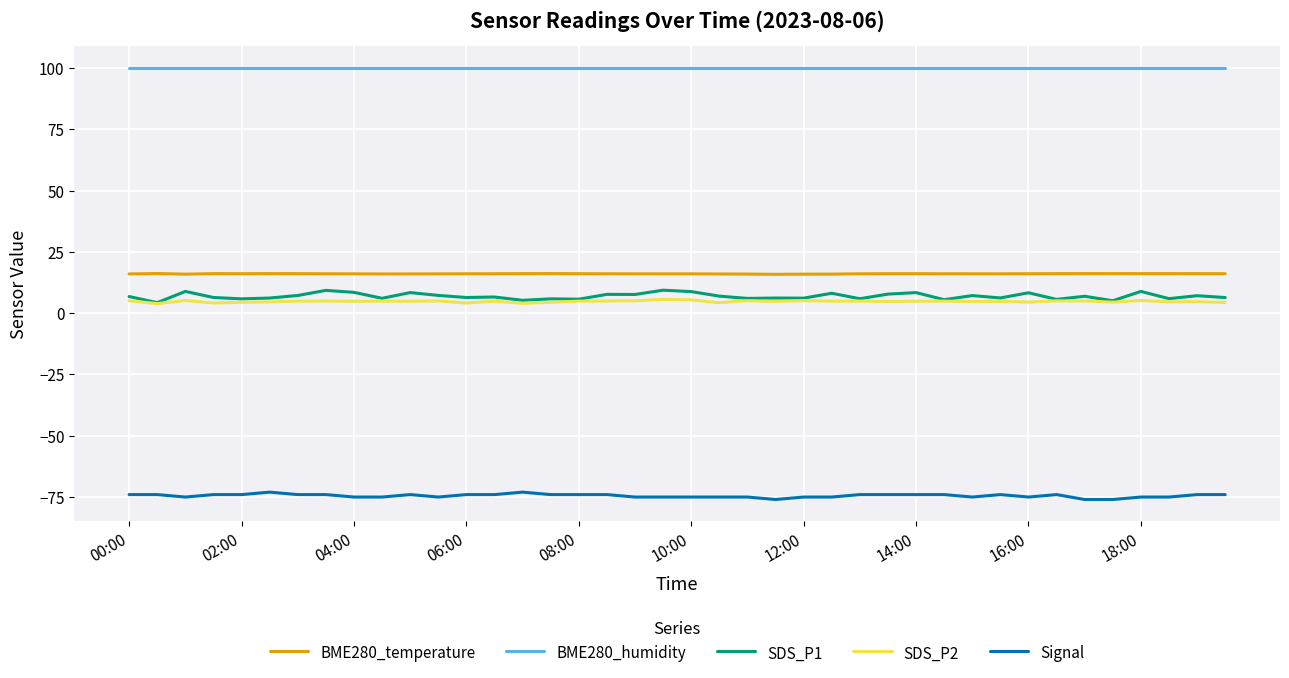

True or false: SDS_P1 and BME280_humidity cross at least once.

False